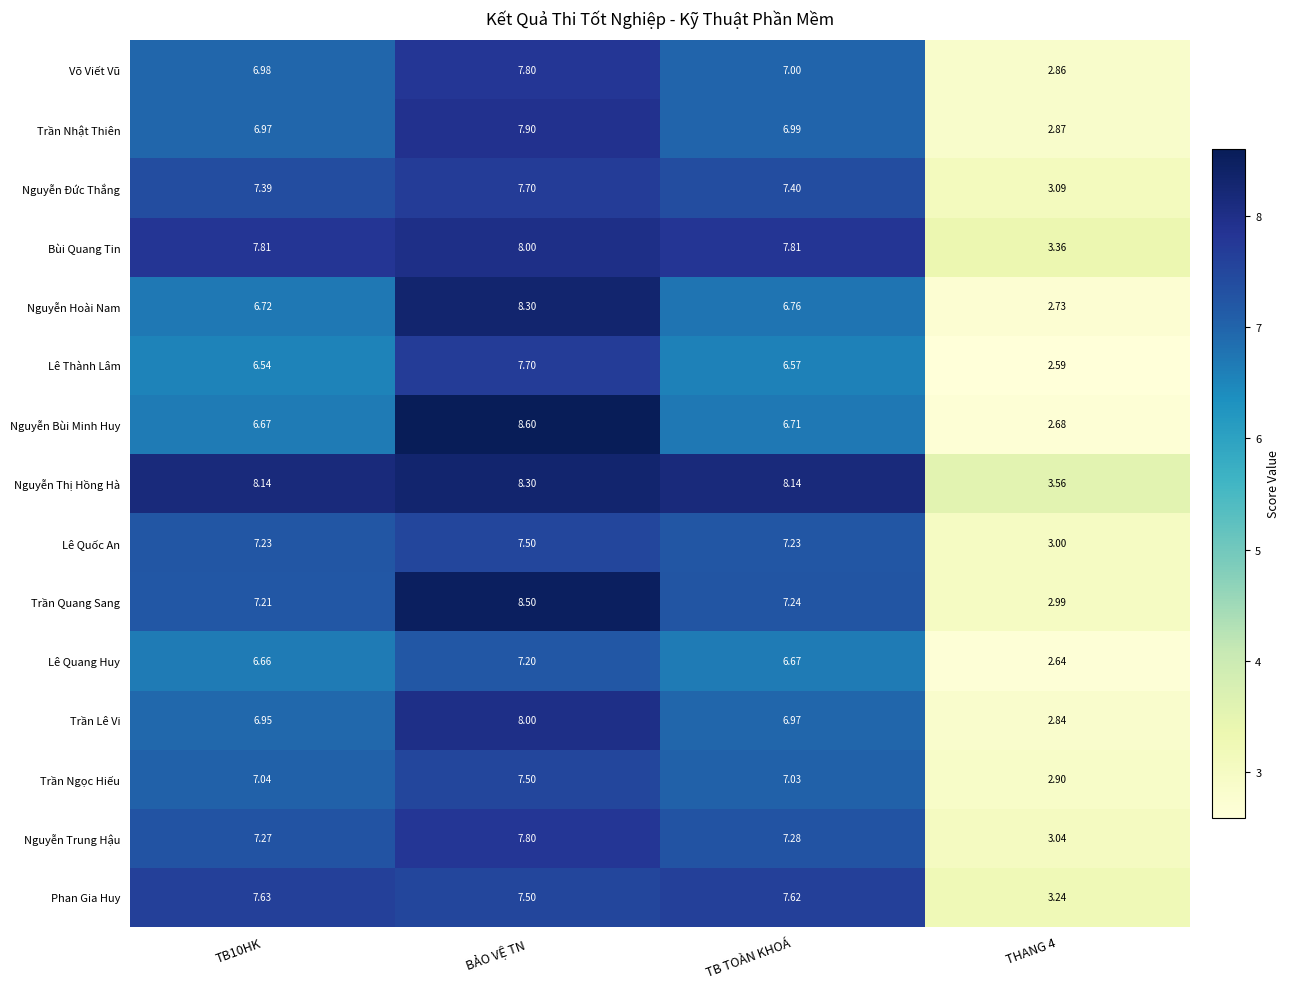

Rank the series at TB TOÀN KHOÁ from highest to lowest value.

Nguyễn Thị Hồng Hà, Bùi Quang Tin, Phan Gia Huy, Nguyễn Đức Thắng, Nguyễn Trung Hậu, Trần Quang Sang, Lê Quốc An, Trần Ngọc Hiếu, Võ Viết Vũ, Trần Nhật Thiên, Trần Lê Vi, Nguyễn Hoài Nam, Nguyễn Bùi Minh Huy, Lê Quang Huy, Lê Thành Lâm